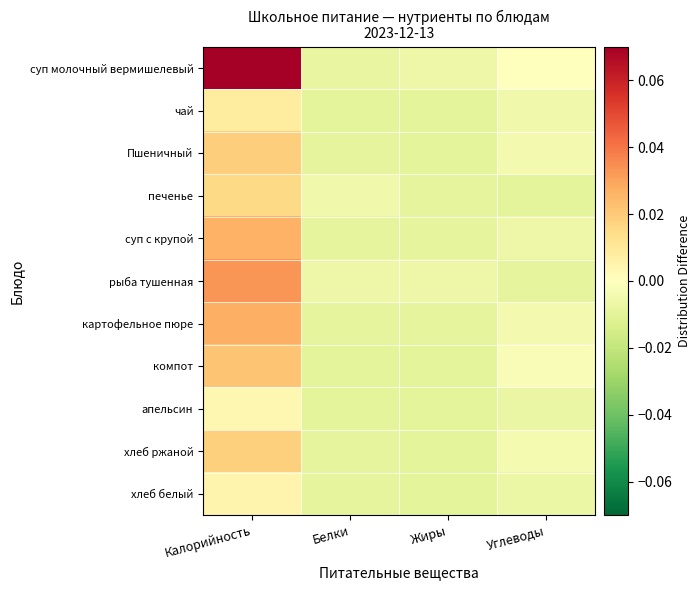

Which series changed the most between Калорийность and Углеводы?

суп молочный вермишелевый